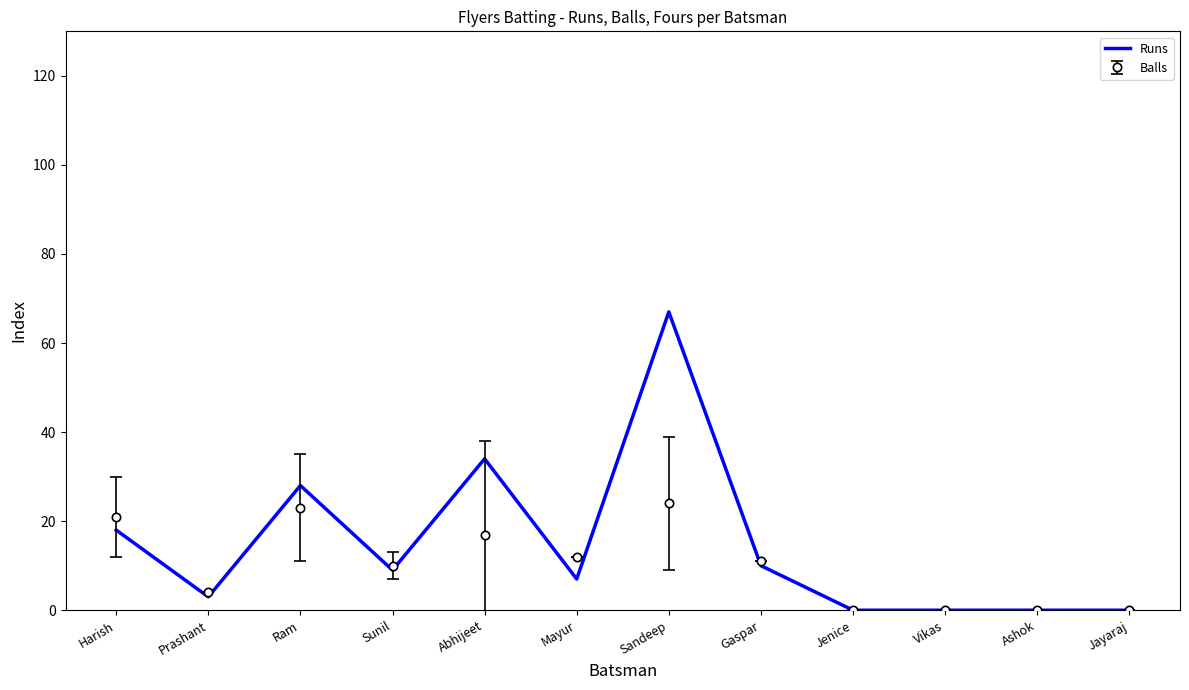

The Balls series shows 24 at Sandeep. True or false?

True